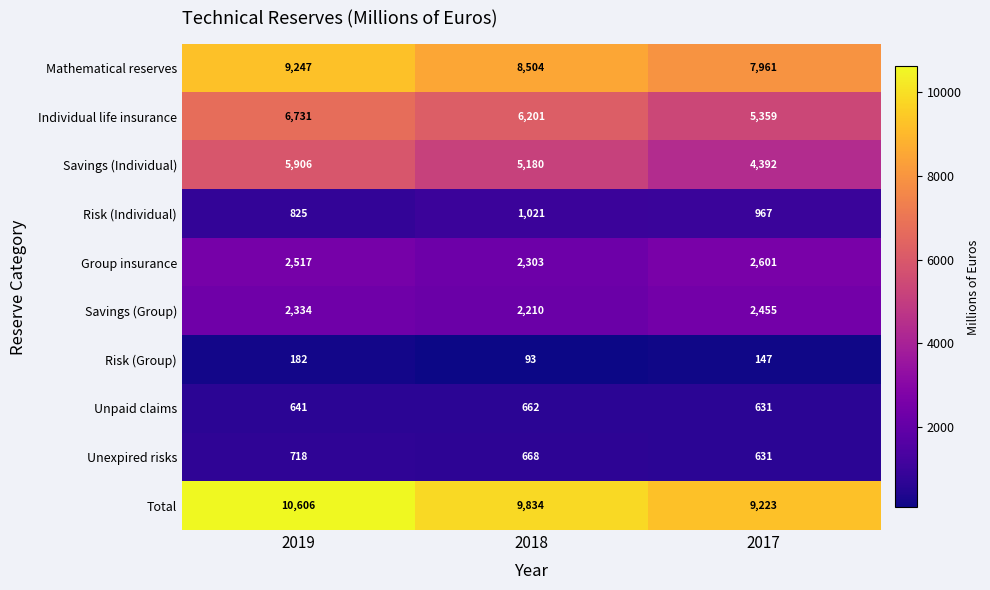

How many categories are shown in the chart?

3